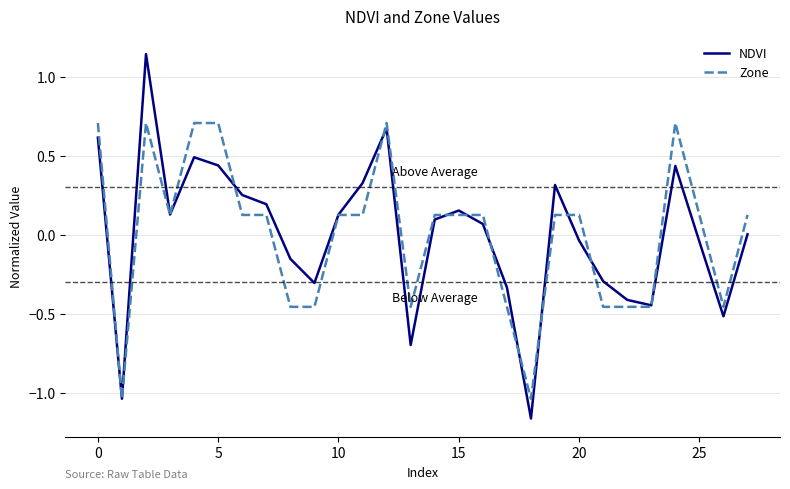

Which series has the widest spread of values?

NDVI